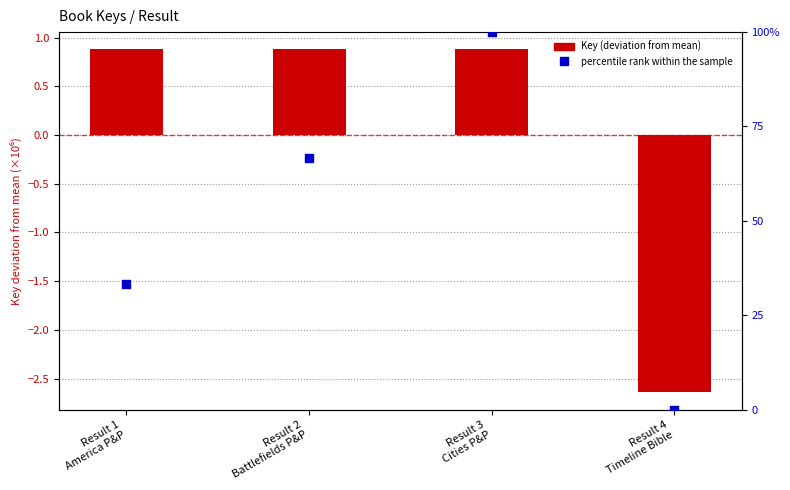

At how many categories does at least one series exceed 51?

2